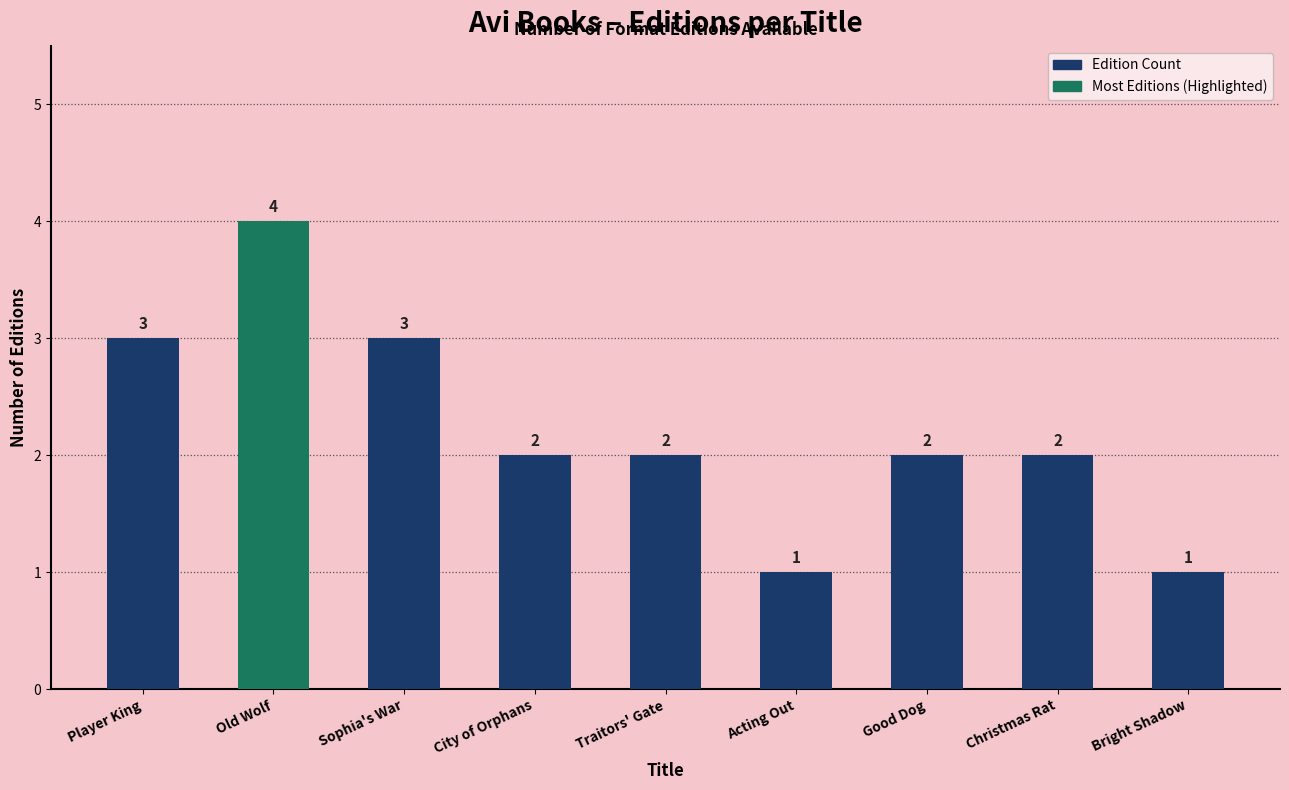

What is the greatest value displayed?

4